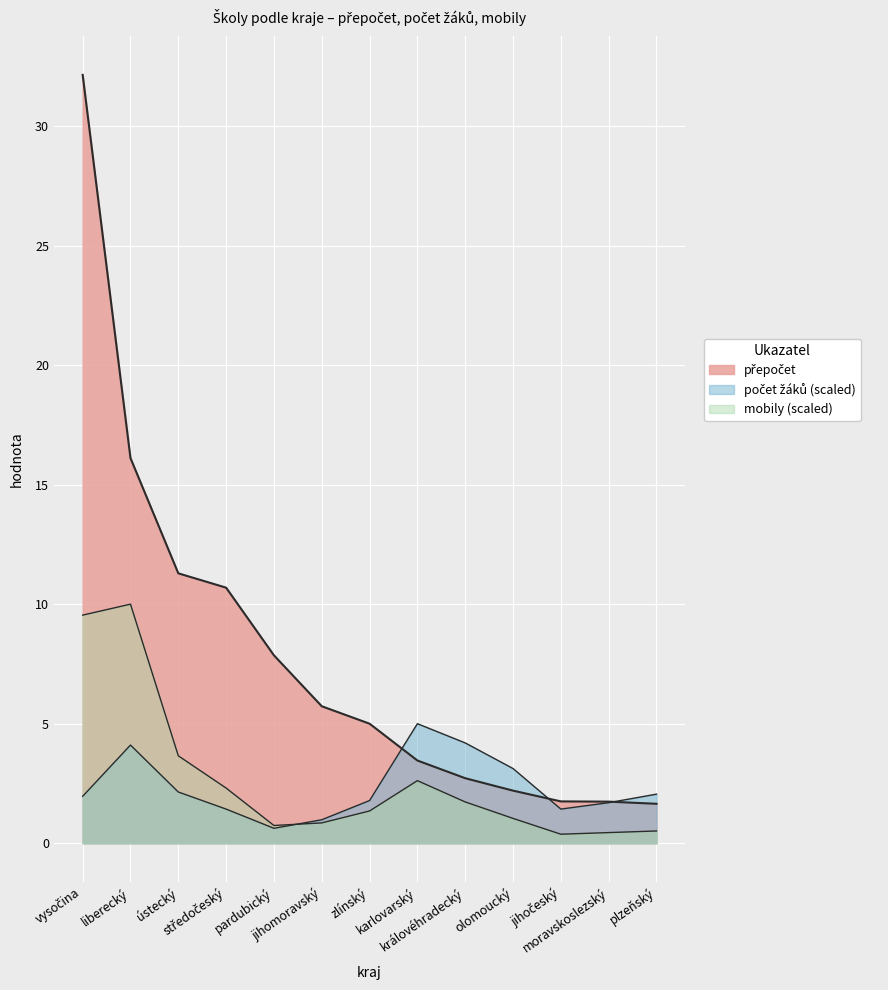

How many times do počet žáků and přepočet cross each other?

3